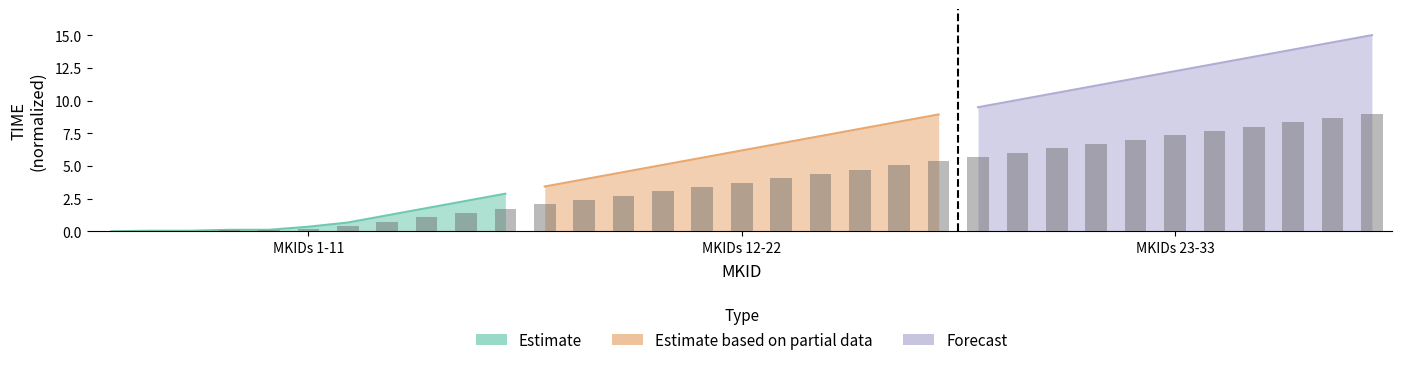

Reading left to right, extract all data points from this chart.

Estimate: 0.0	0.0	0.0	0.1	0.1	0.3	0.7	1.2	1.8	2.3	2.9
Estimate based on partial data: 3.4	4.0	4.5	5.1	5.6	6.2	6.7	7.3	7.8	8.4	8.9
Forecast: 9.5	10.0	10.6	11.1	11.7	12.2	12.8	13.3	13.9	14.4	15.0